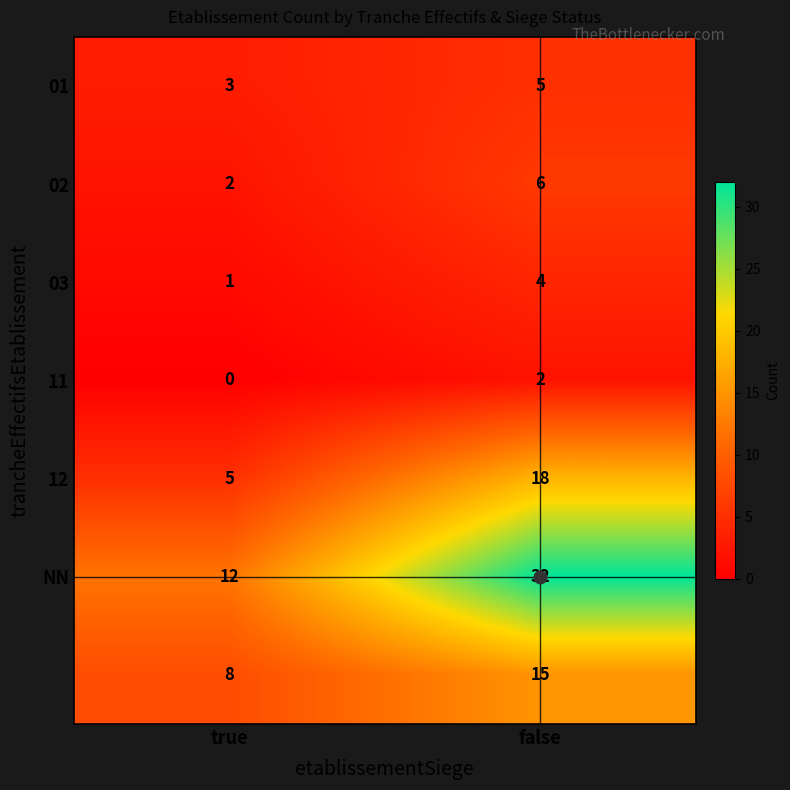

Which category has the lowest value across all series?

true